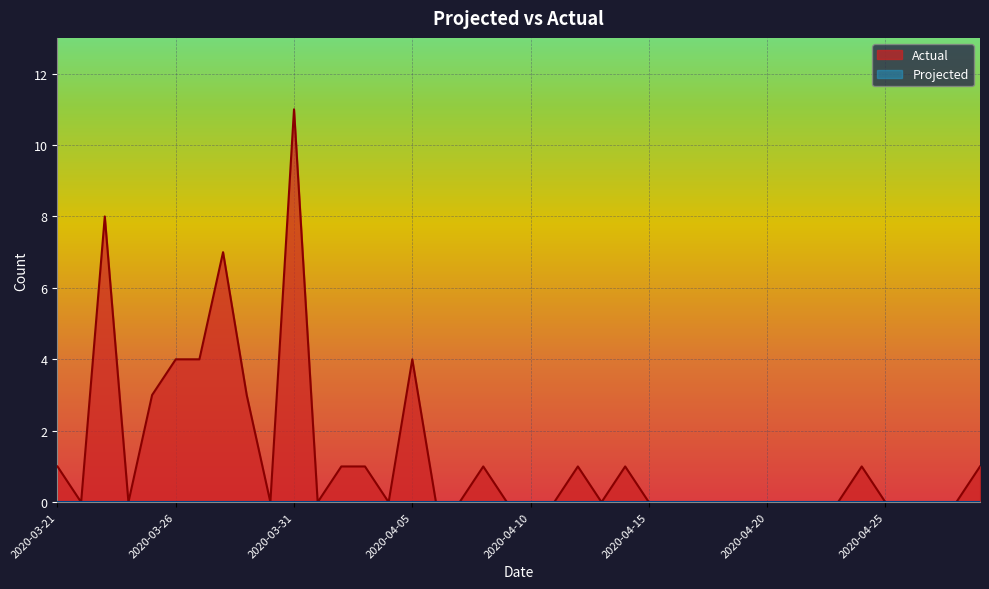

At which label is the value closest to 5?

2020-03-26